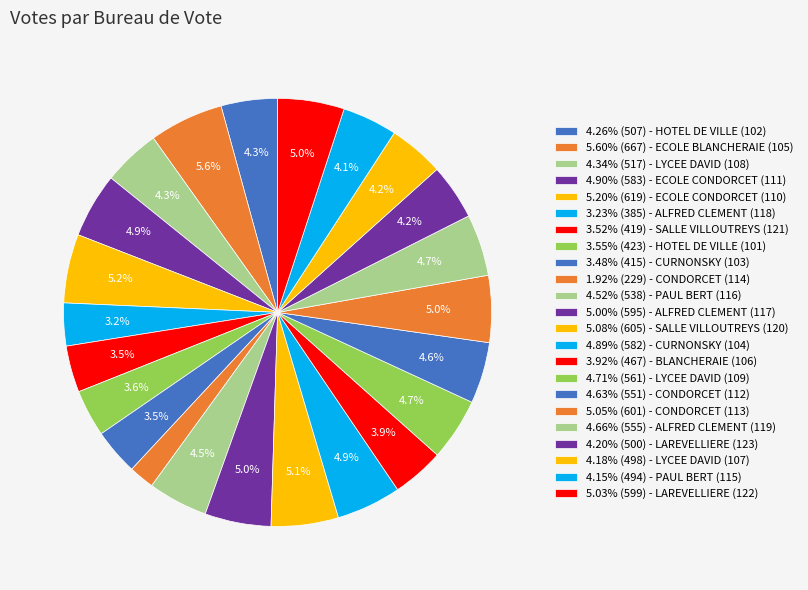

Is there a majority slice in this chart?

No